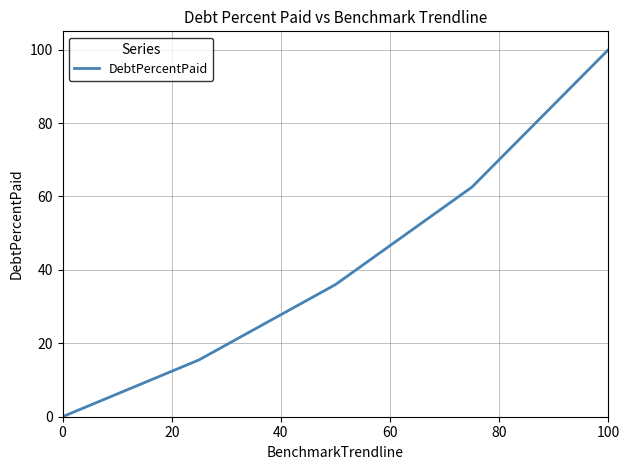

What is the difference between the maximum and minimum values?

100.0